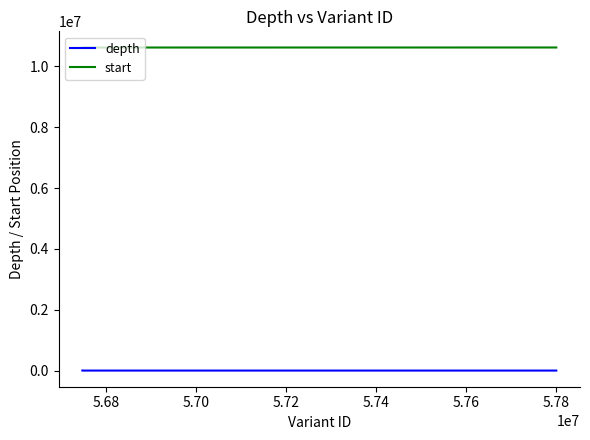

True or false: start and depth cross at least once.

False